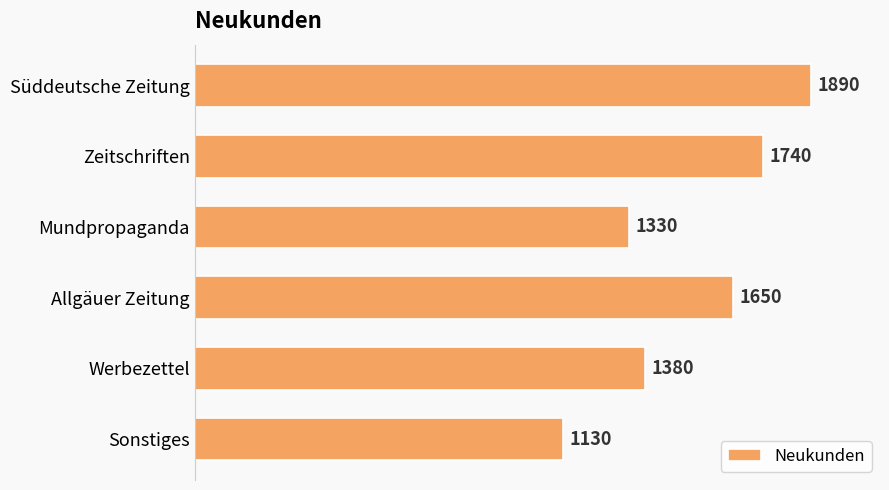

Between Allgäuer Zeitung and Süddeutsche Zeitung, which is larger?

Süddeutsche Zeitung